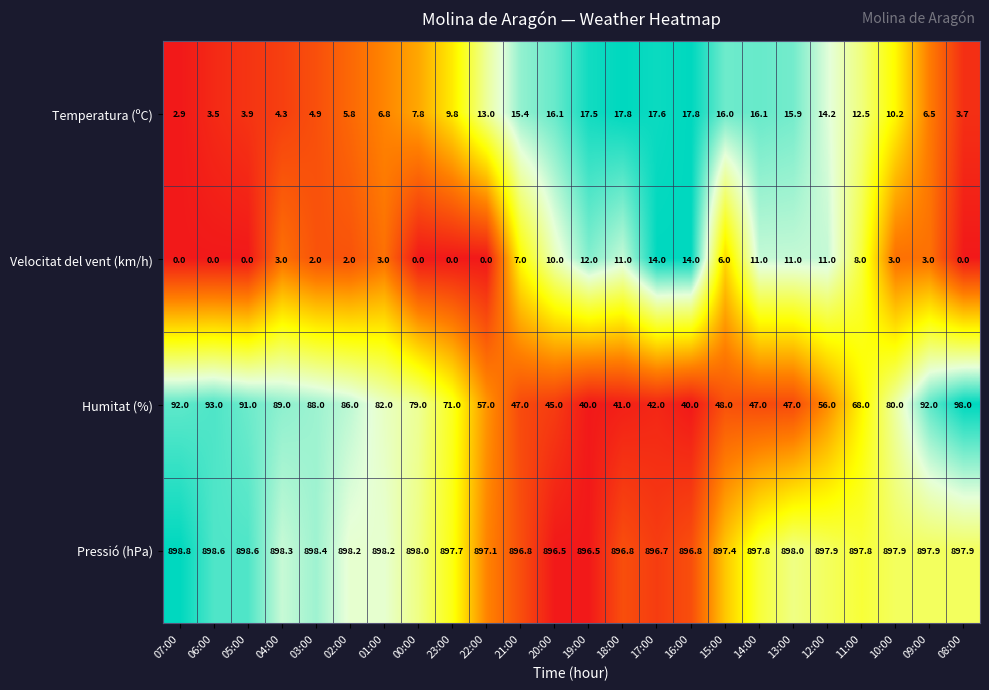

At how many categories does at least one series exceed 0?

24